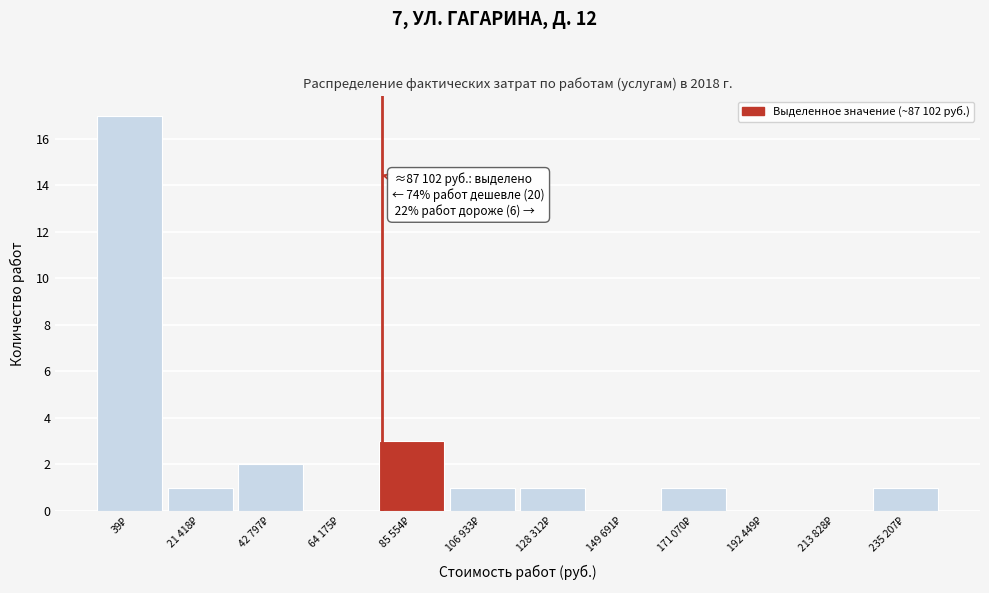

What is the maximum value shown in the chart?

17